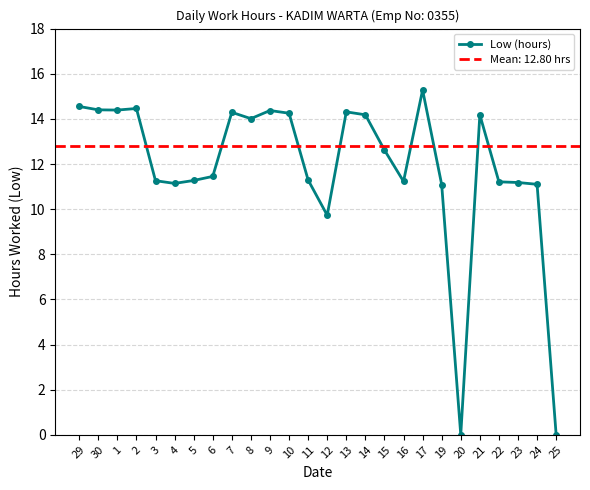

What is the difference between the second highest and second lowest values?

14.6